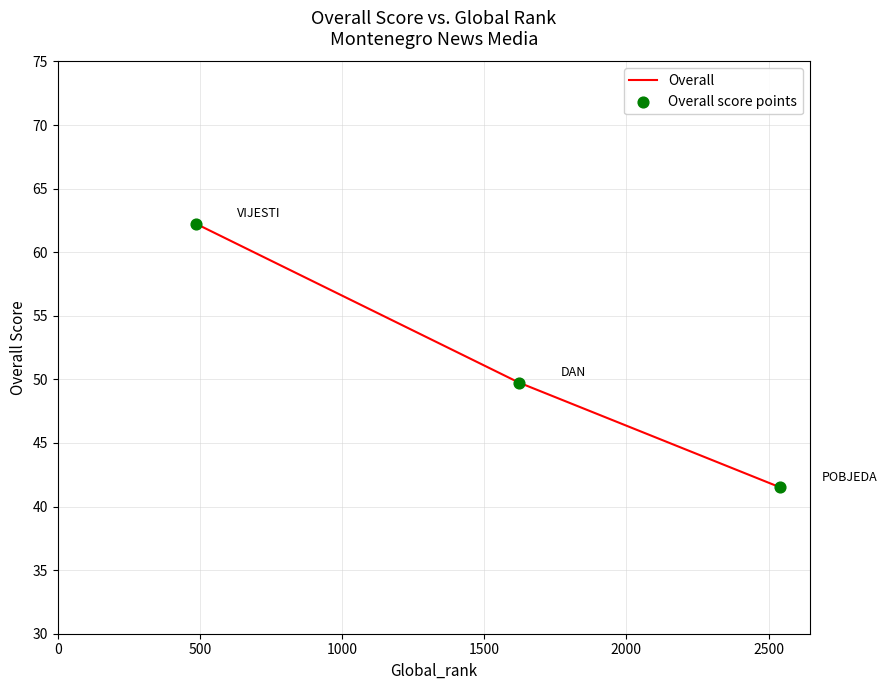

What is the sum of all values?

153.5